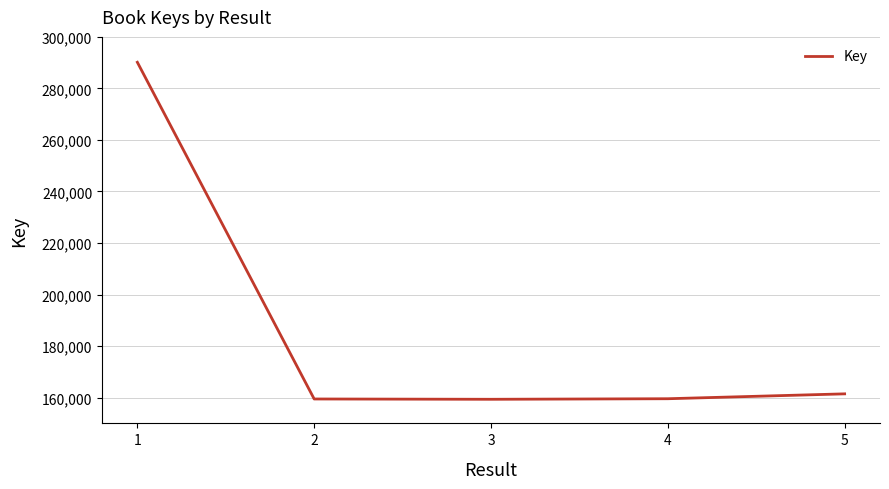

What is the ratio of the value at 2 to the value at 3?

1.0